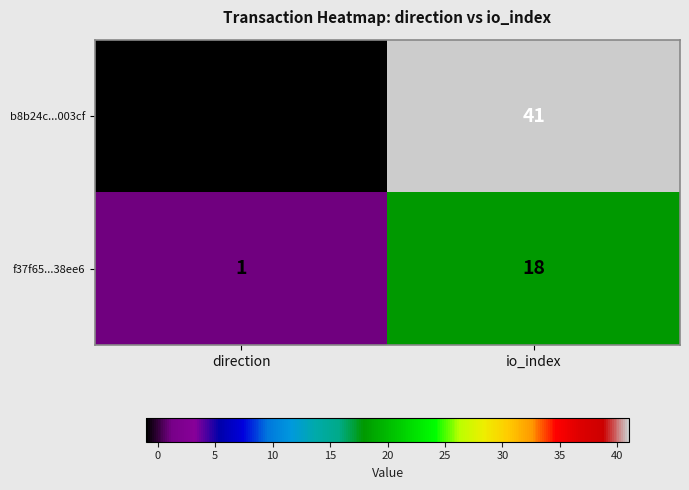

Which category has the highest value across all series?

io_index